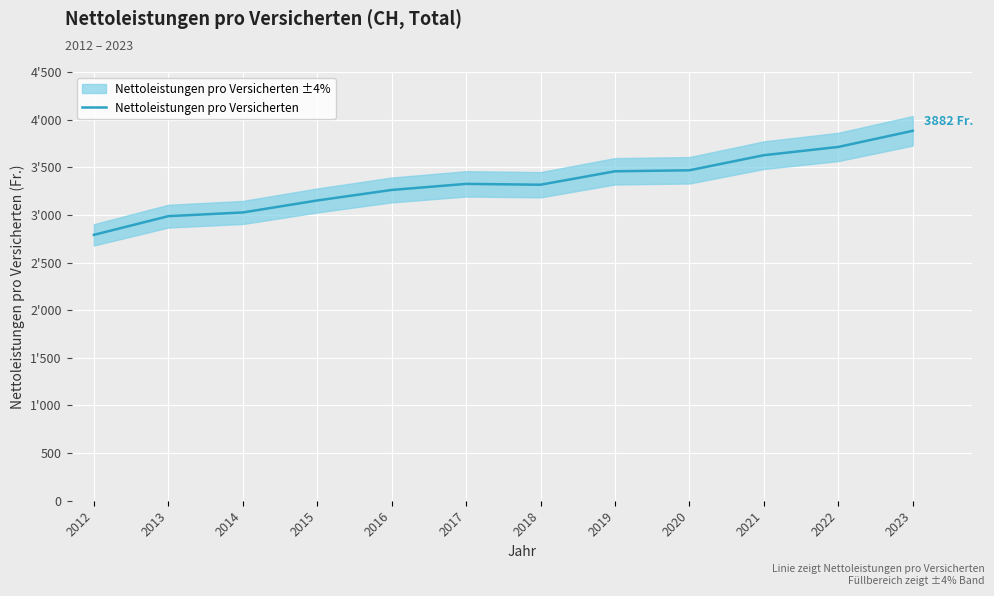

What is the change in value from 2021 to 2022?

+86.7